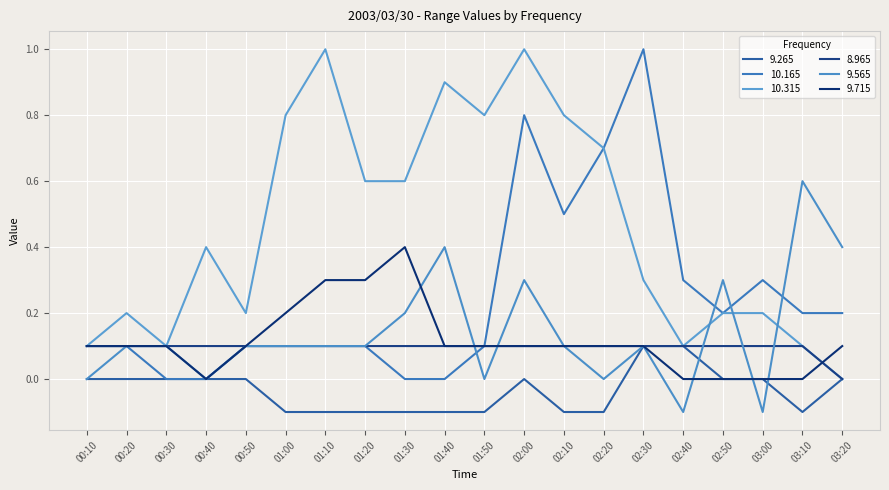

How many lines are shown in the chart?

6